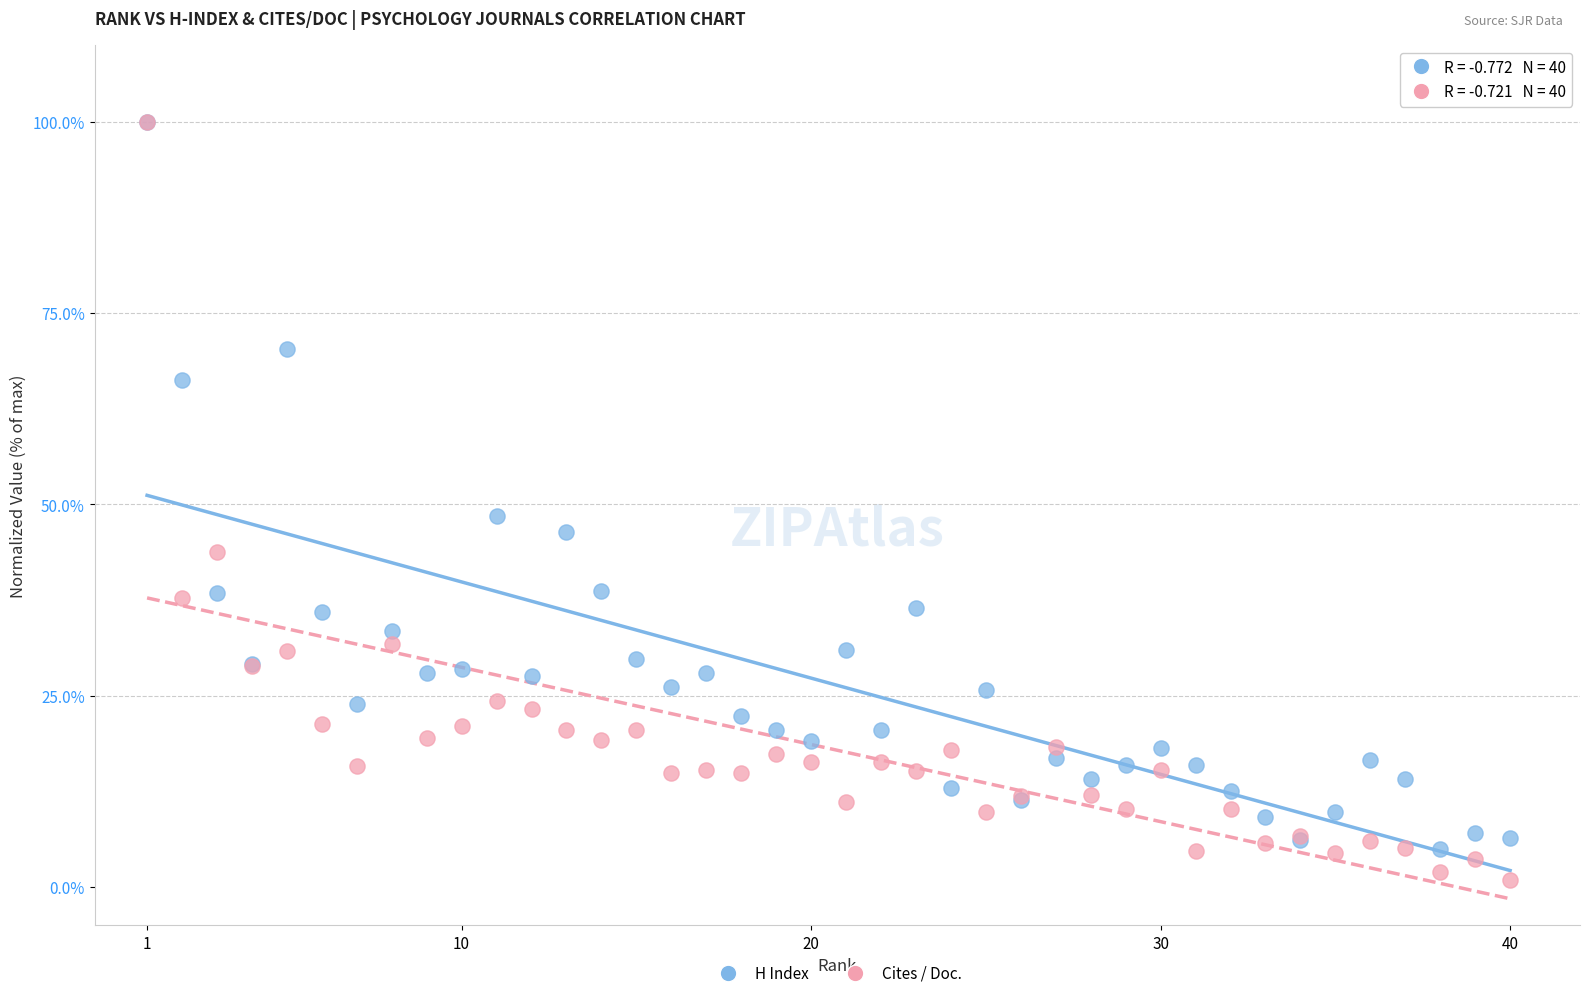

Across all series, what Y value is closest to 50?

48.5